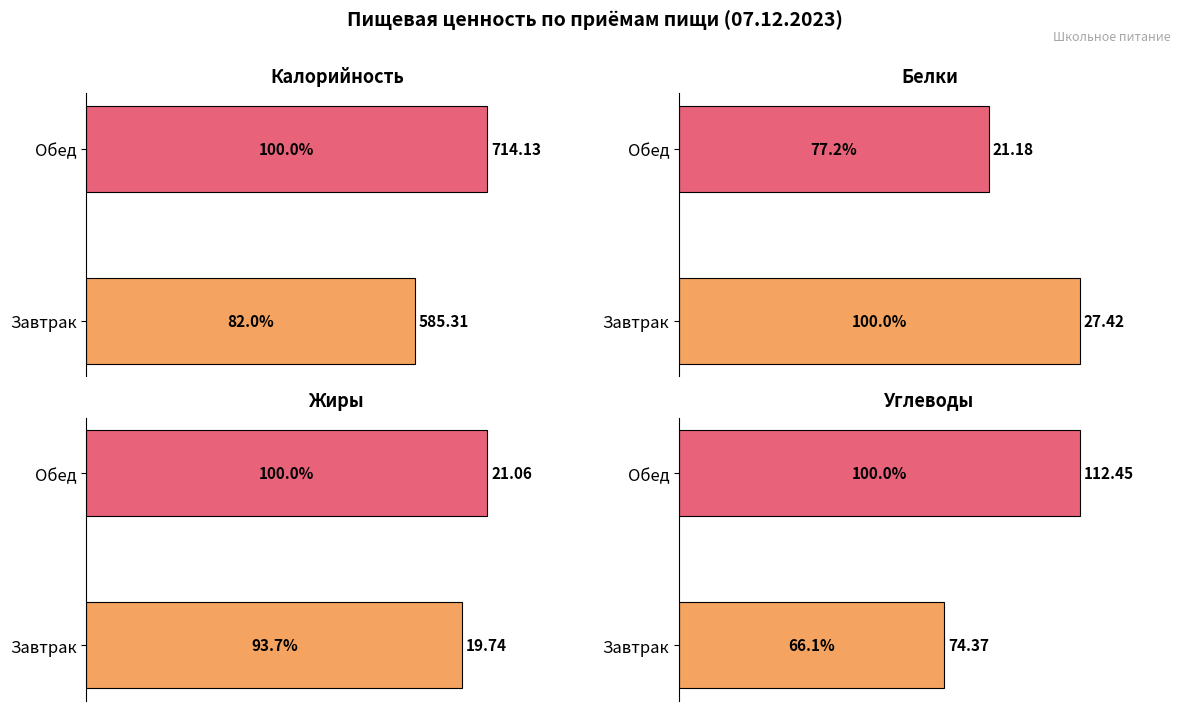

What is the sum of the Жиры values at 100 and 0?

40.8